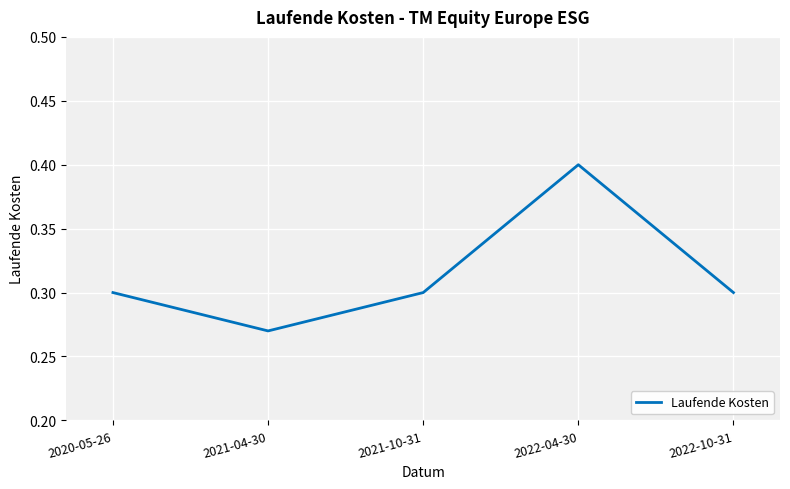

What is the greatest value displayed?

0.4